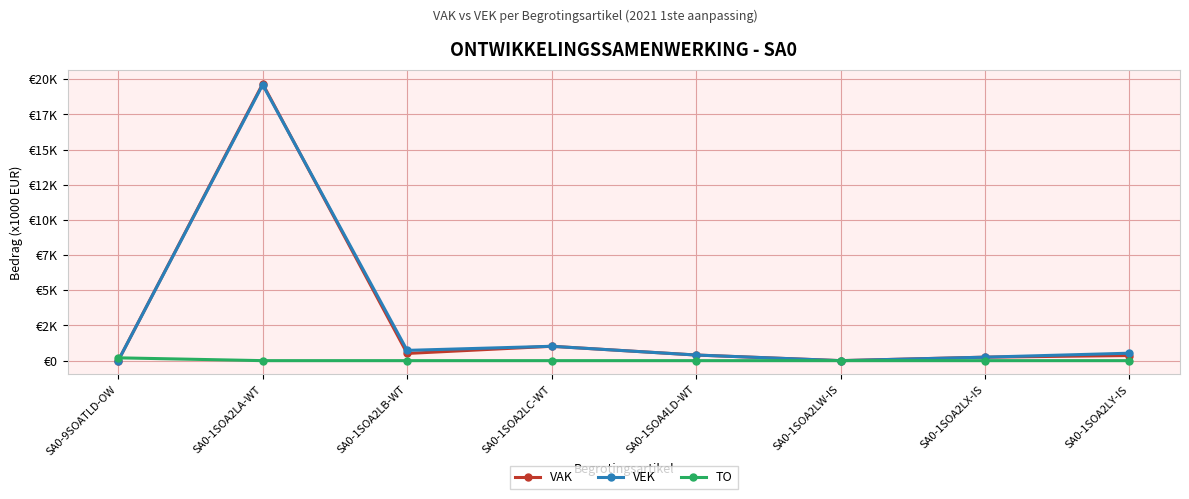

What is the sum of all TO values?

200